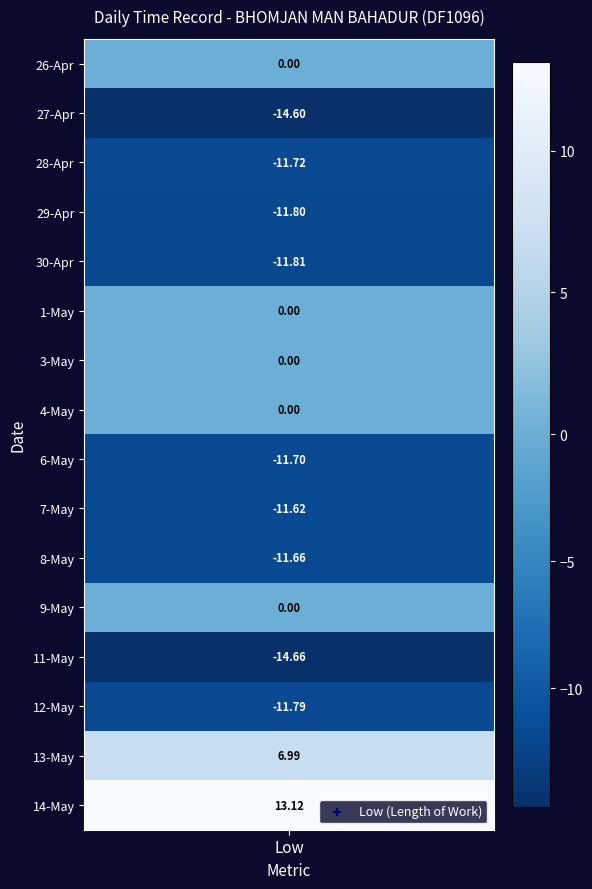

Which series has the largest total across all categories?

14